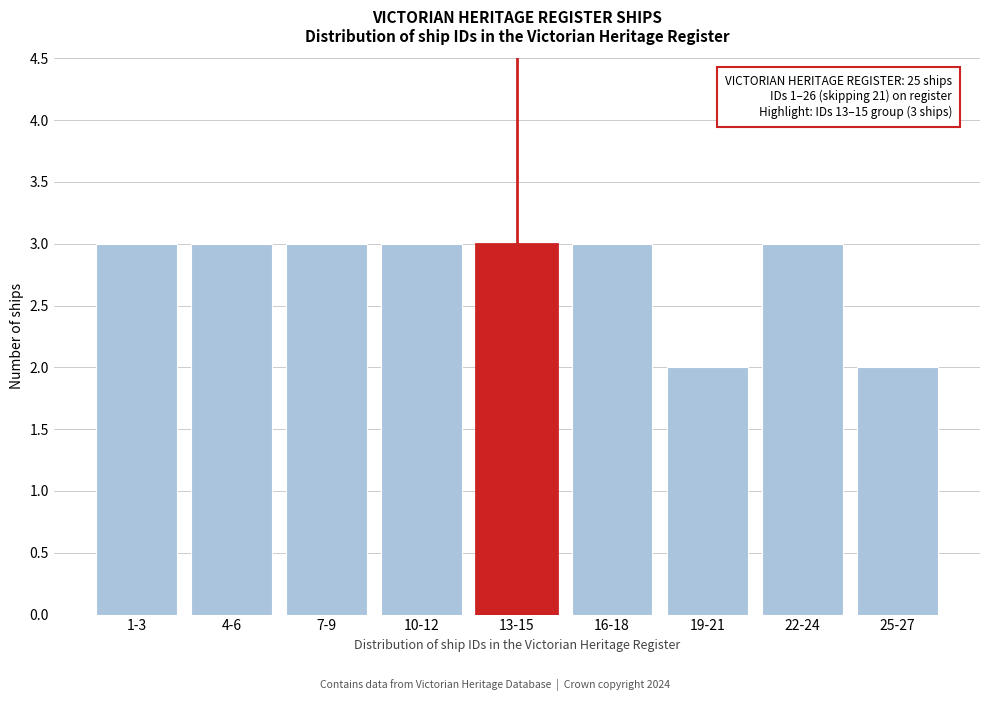

Reading left to right, what are all the values shown in this chart?

3	3	3	3	3	3	2	3	2